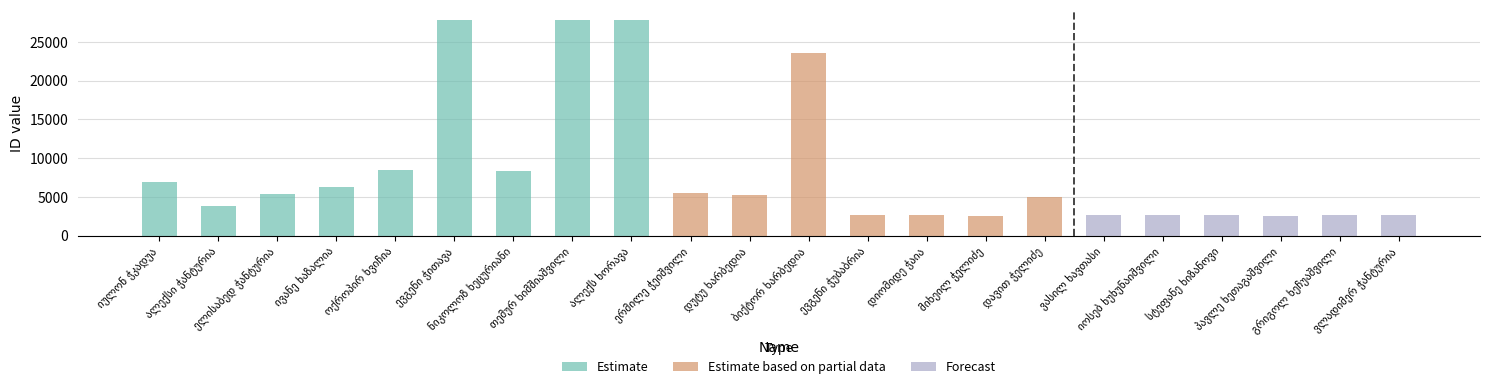

Which label corresponds to the smallest value in the chart?

მიხეილ ჭელიძე